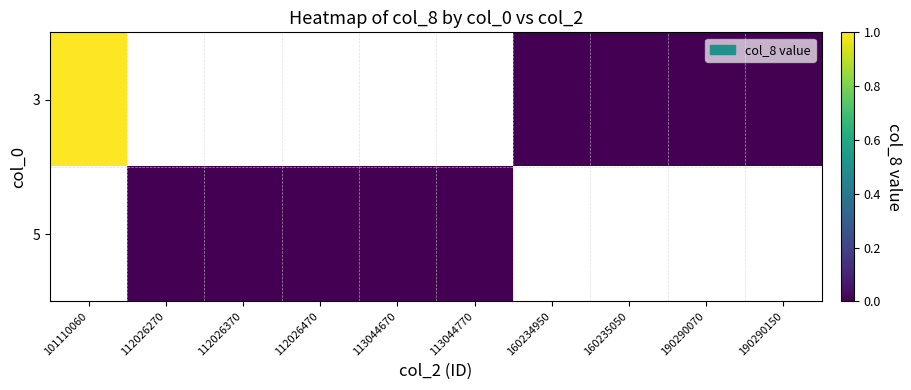

Which category has the lowest value across all series?

160234950